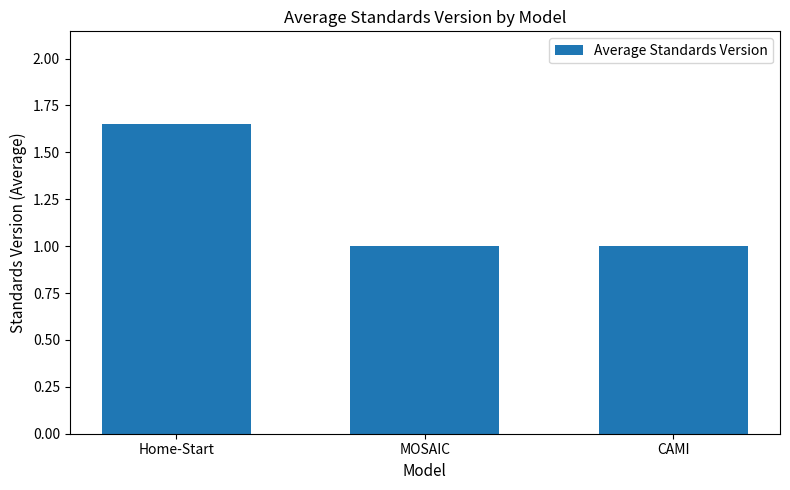

Does the chart contain stacked bars?

No